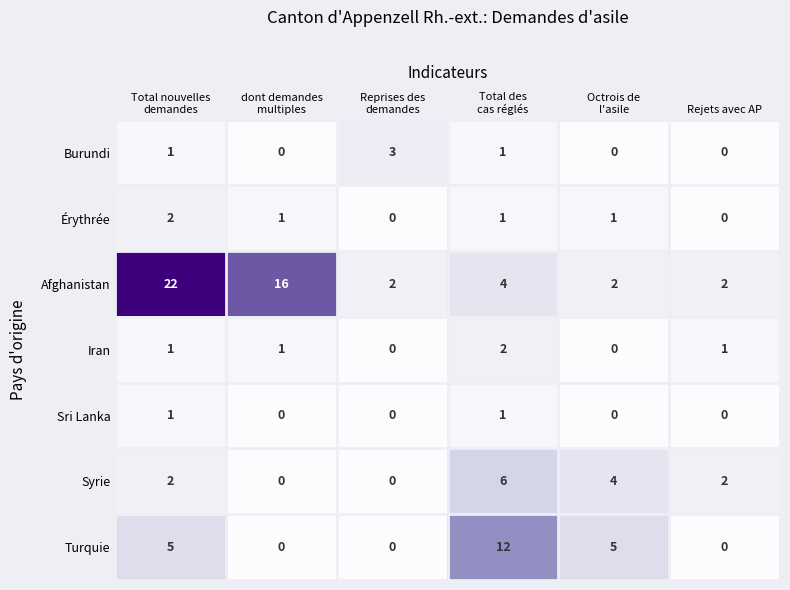

Which series has the largest total across all categories?

Afghanistan